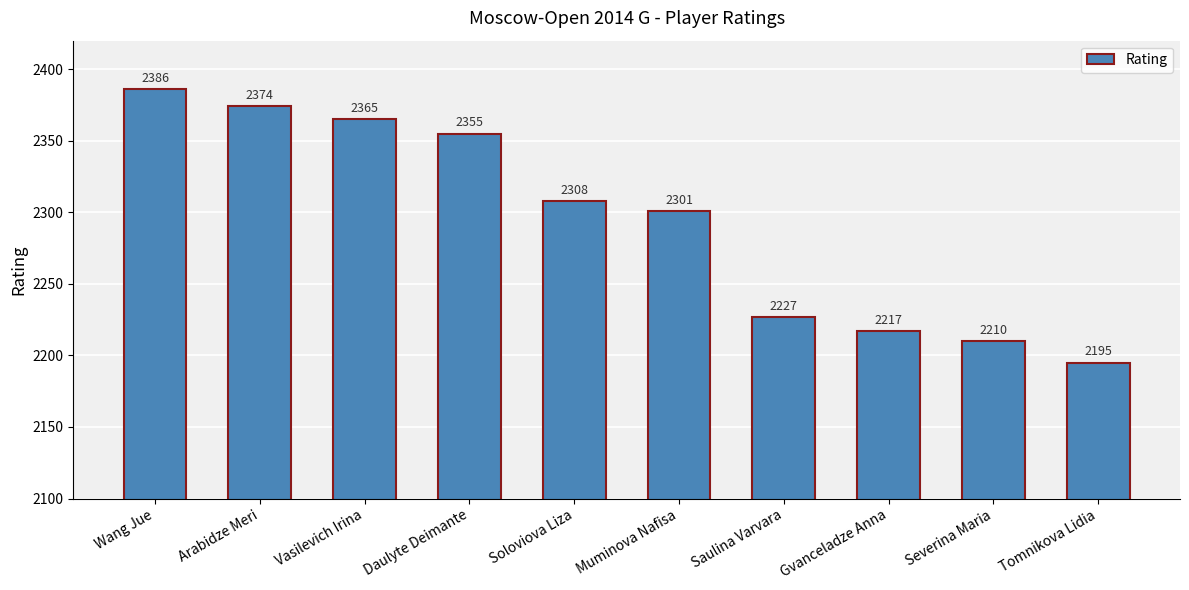

What is the difference between the maximum and minimum values?

191